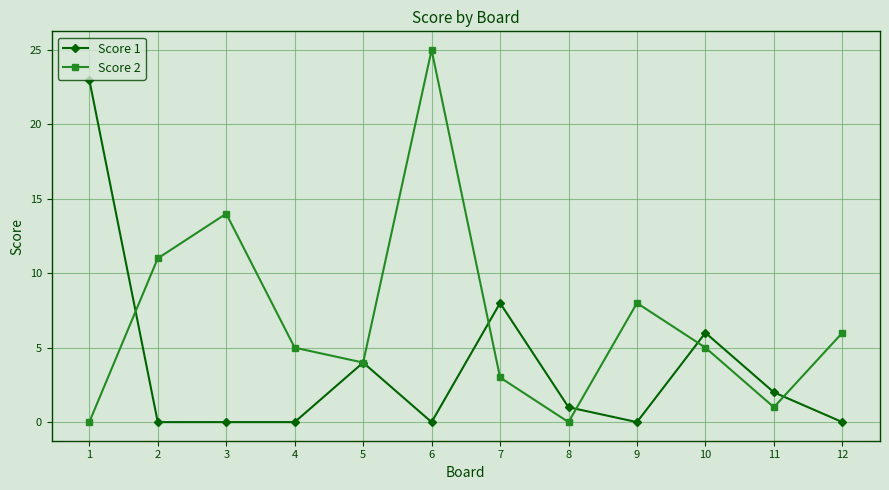

What are all the series names shown in the legend?

Score 1, Score 2